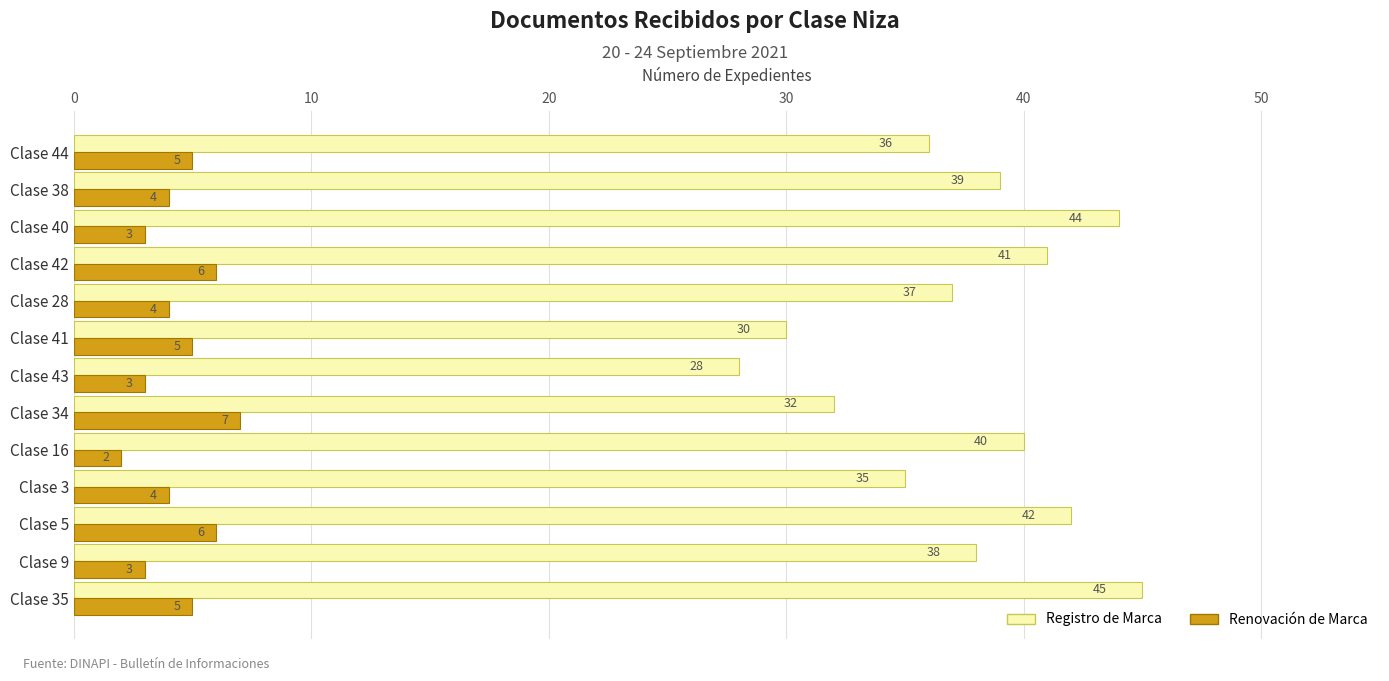

The Renovación de Marca series shows 6 at Clase 3. True or false?

False